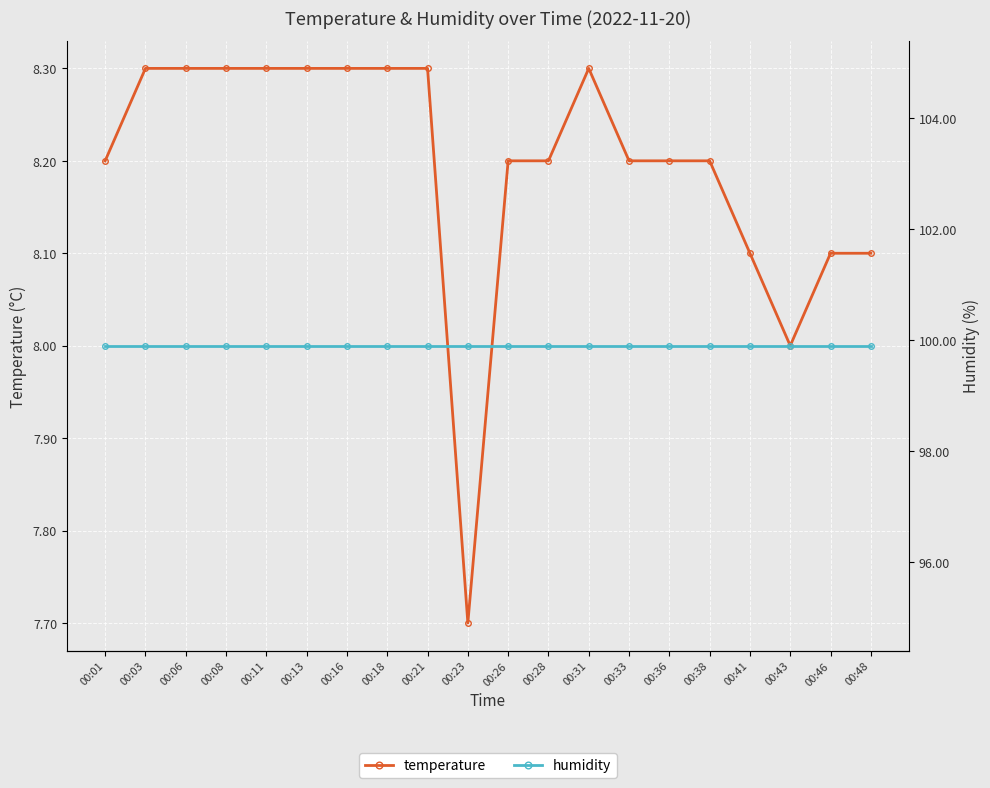

Which series has the largest total across all categories?

humidity